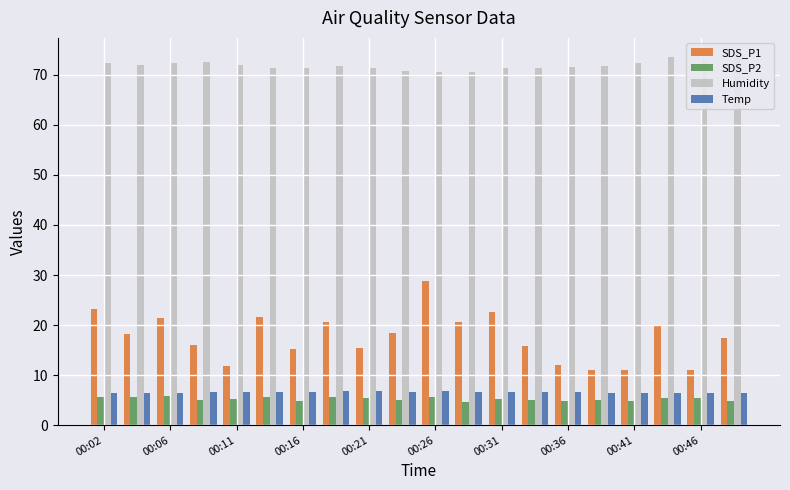

Count the number of categories in the chart.

20